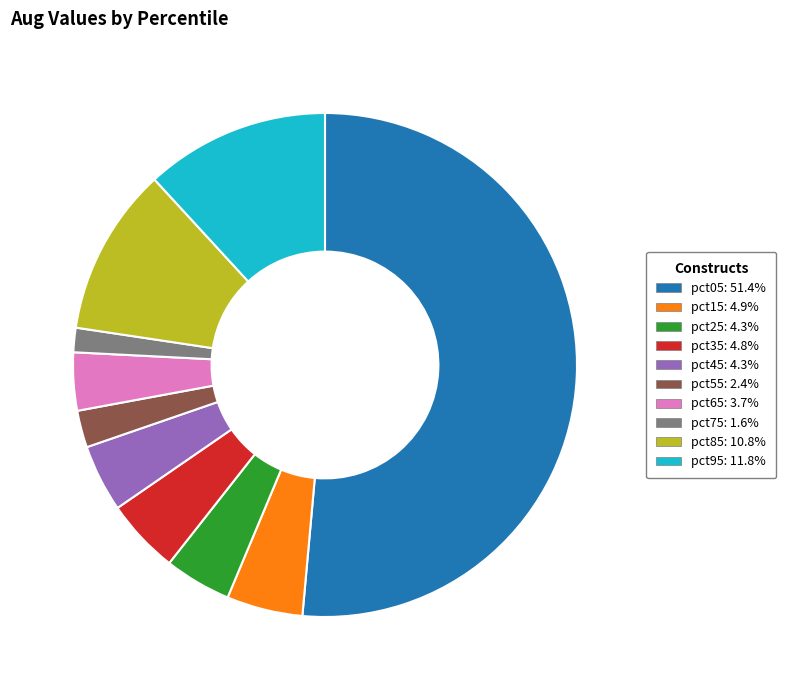

Which slice represents more than half of the pie?

pct05